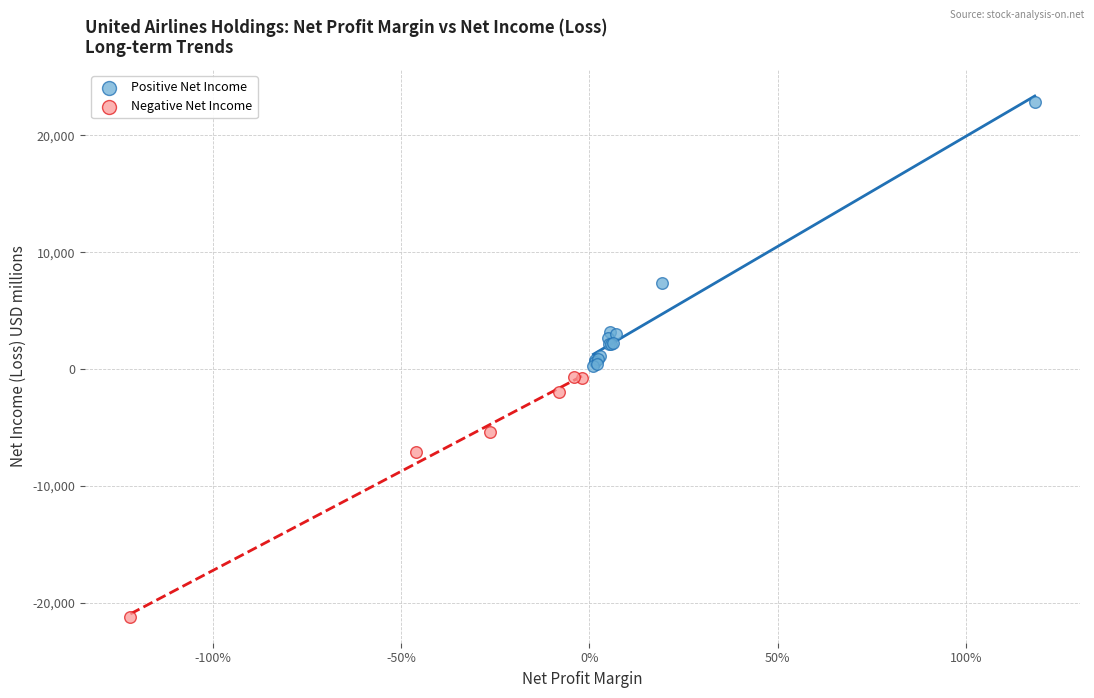

Which series reaches the minimum Y coordinate?

Negative Net Income